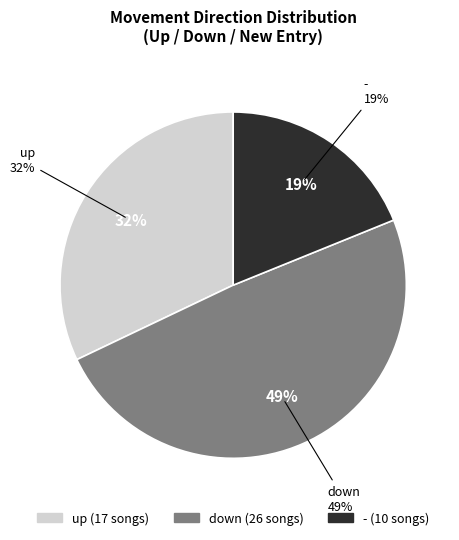

Between up and other, which is larger?

up